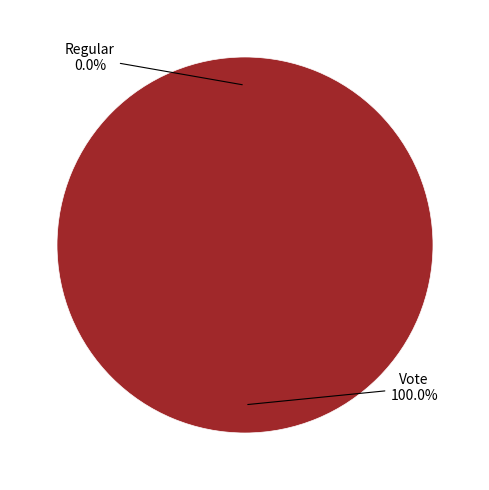

How many slices are in this pie chart?

2